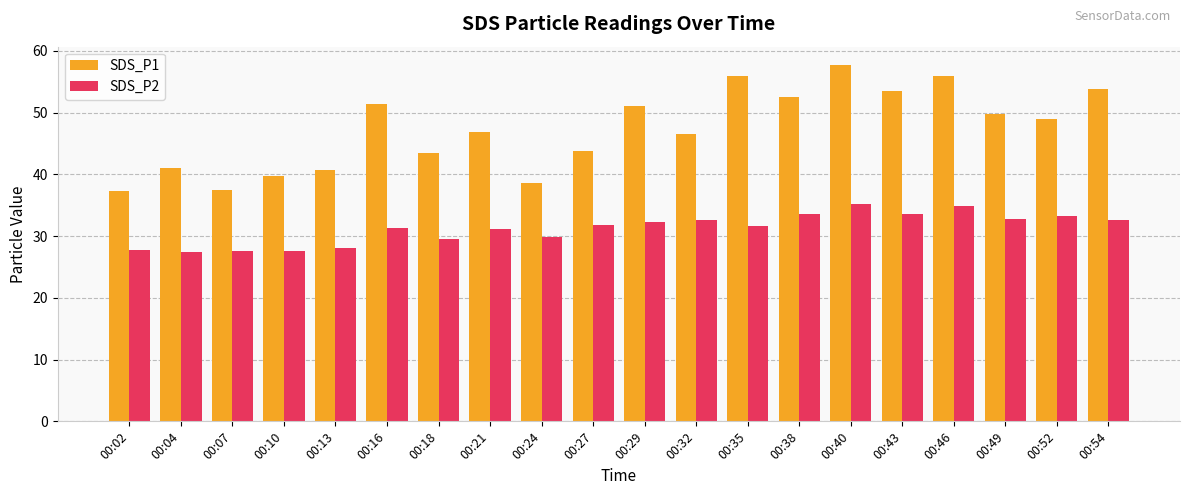

What is the total value across all series at 00:13?

68.8